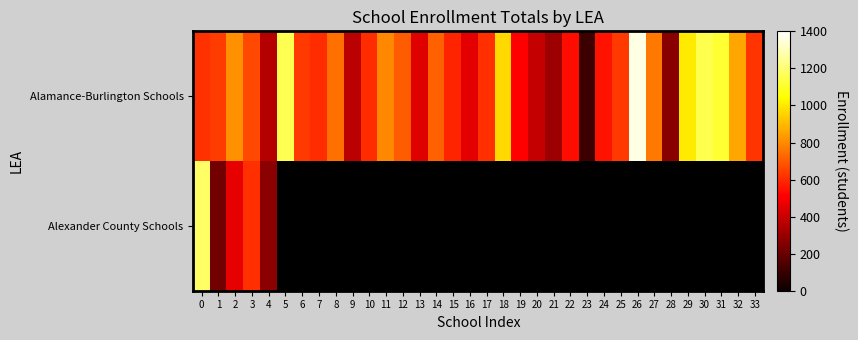

What is the lowest value of the Alamance-Burlington Schools series?

108.0